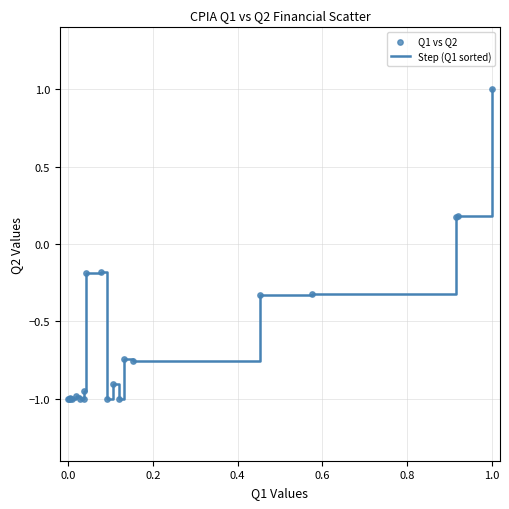

What is the maximum value shown in the chart?

1.0